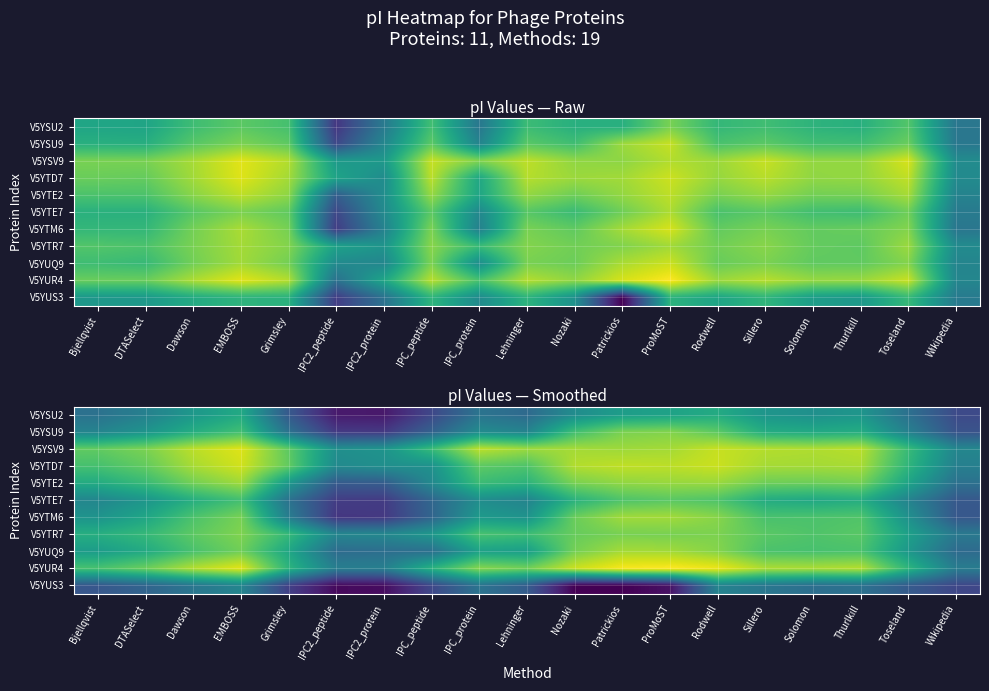

What is the sum of all V5YTR7 values?

195.4